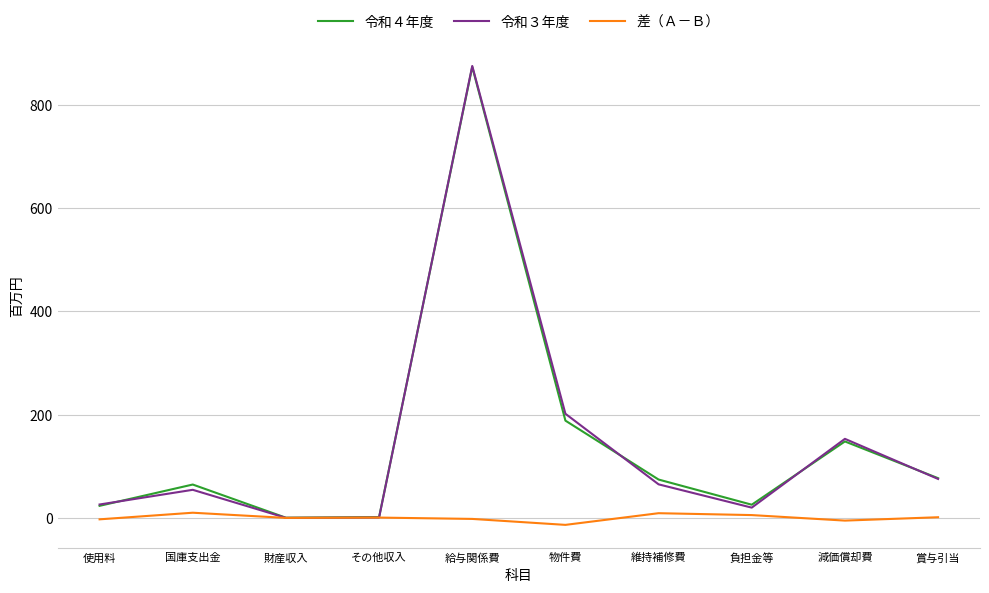

What is the smallest value displayed?

-13.3